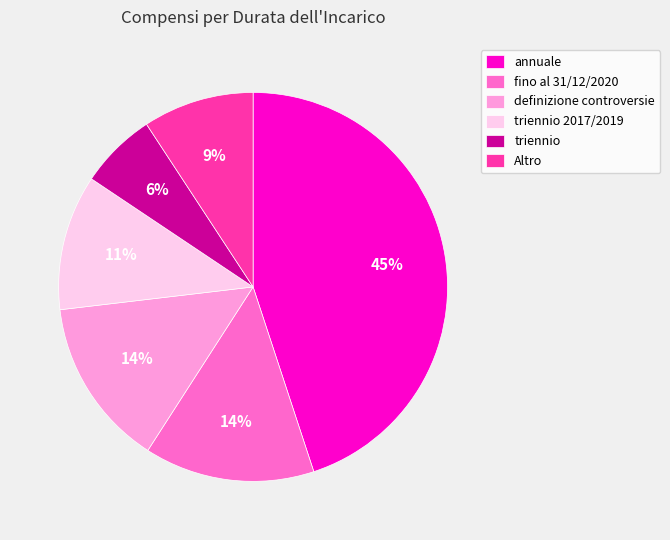

What is the largest slice in the pie chart?

annuale